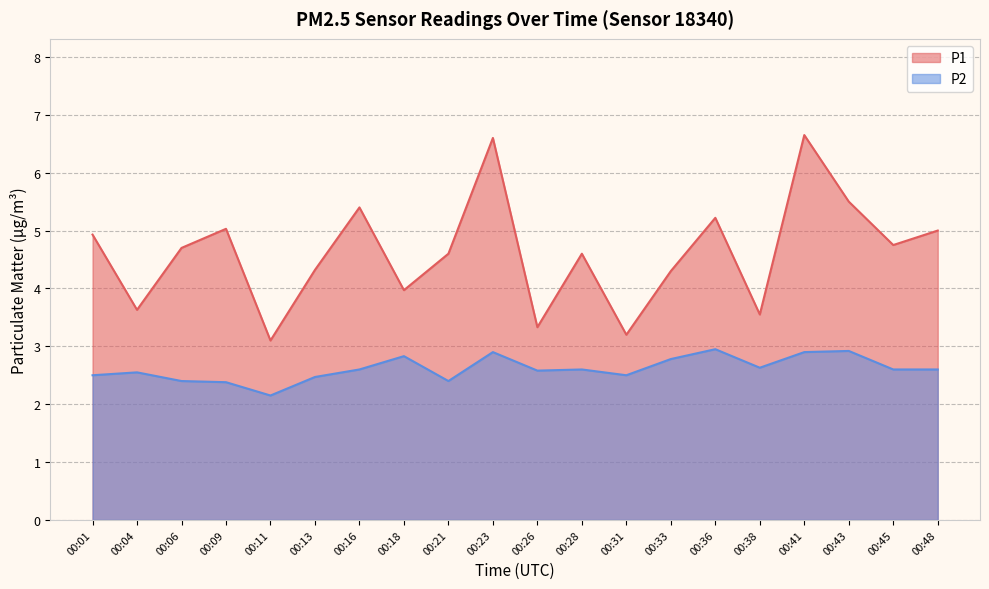

At which label does P1 reach its minimum?

00:11